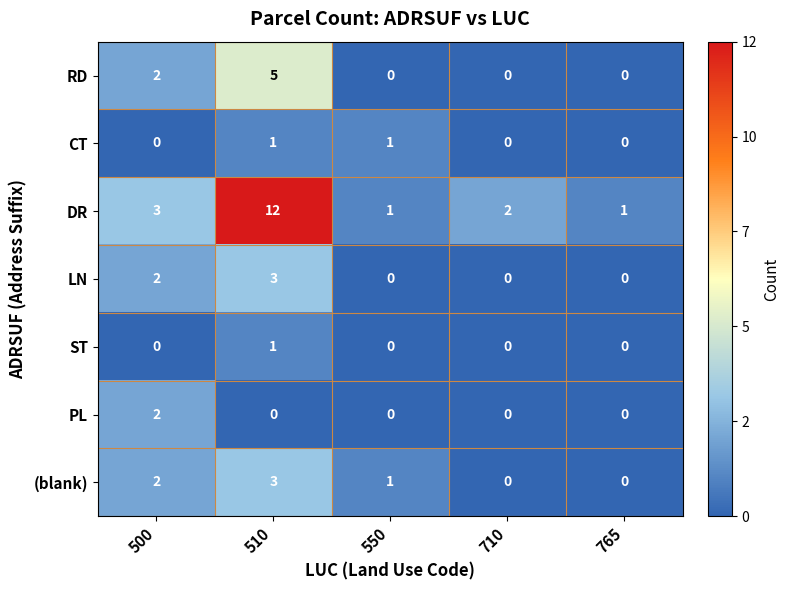

What is the sum of all DR values?

19